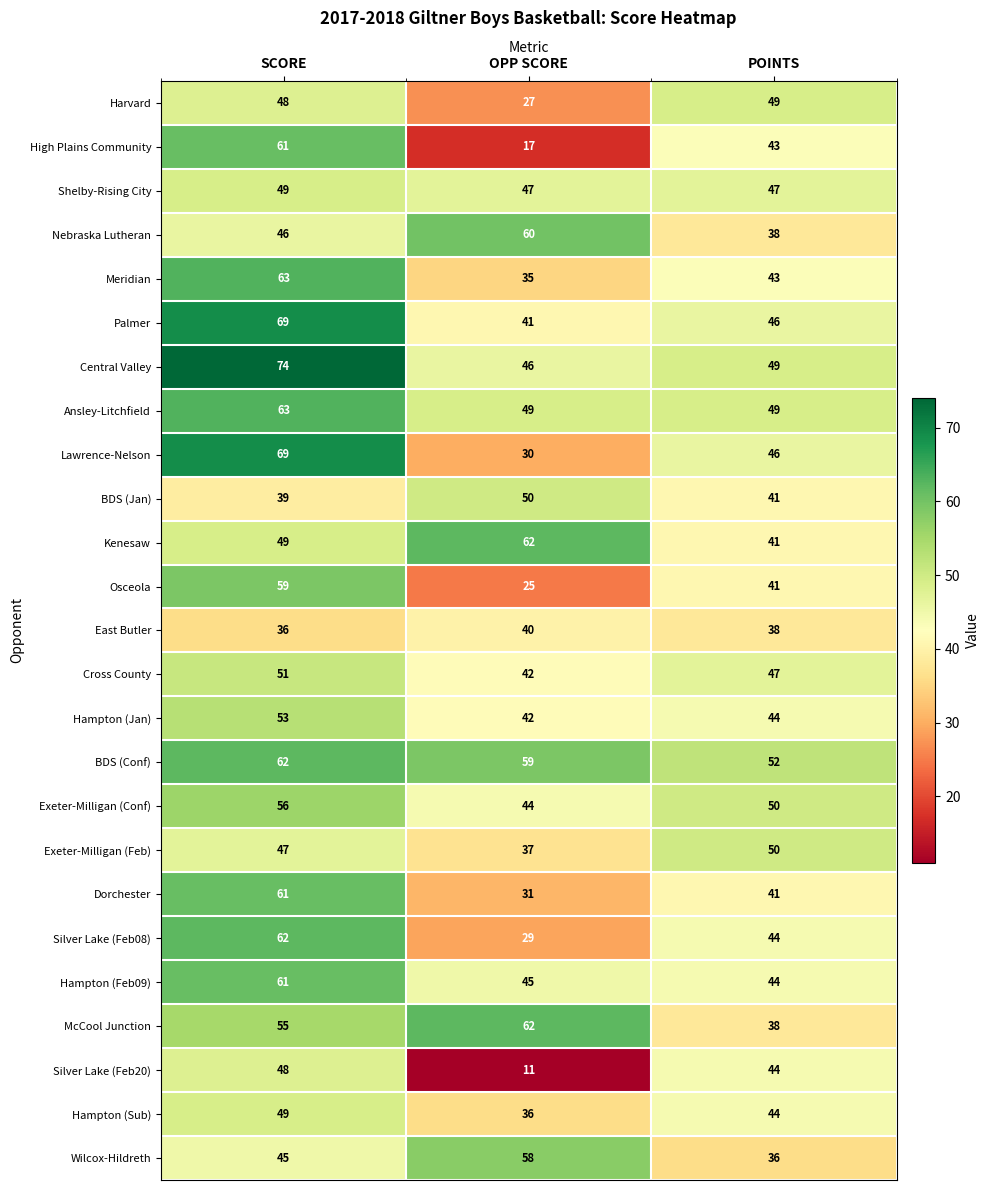

True or false: Kenesaw has a value of 68 at SCORE.

False